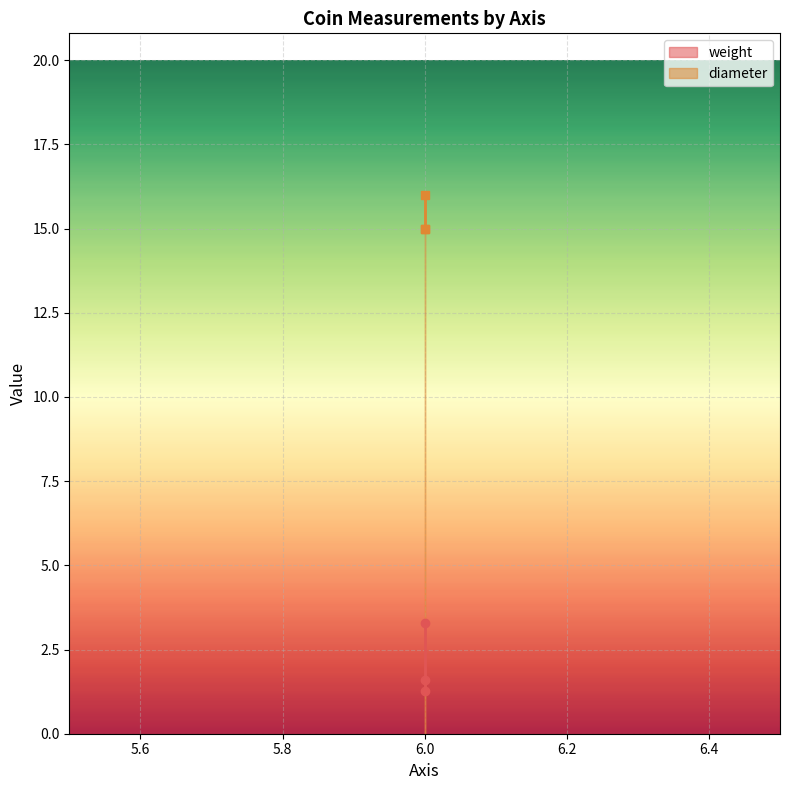

Read the diameter value at 6.

15.0